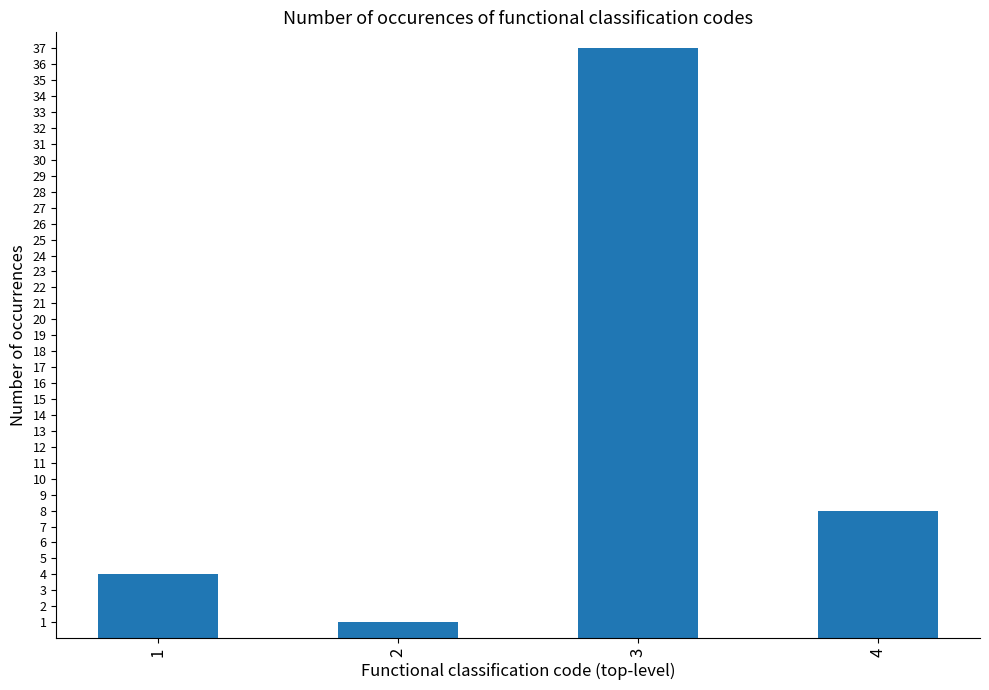

Which category has the lowest value across all series?

2